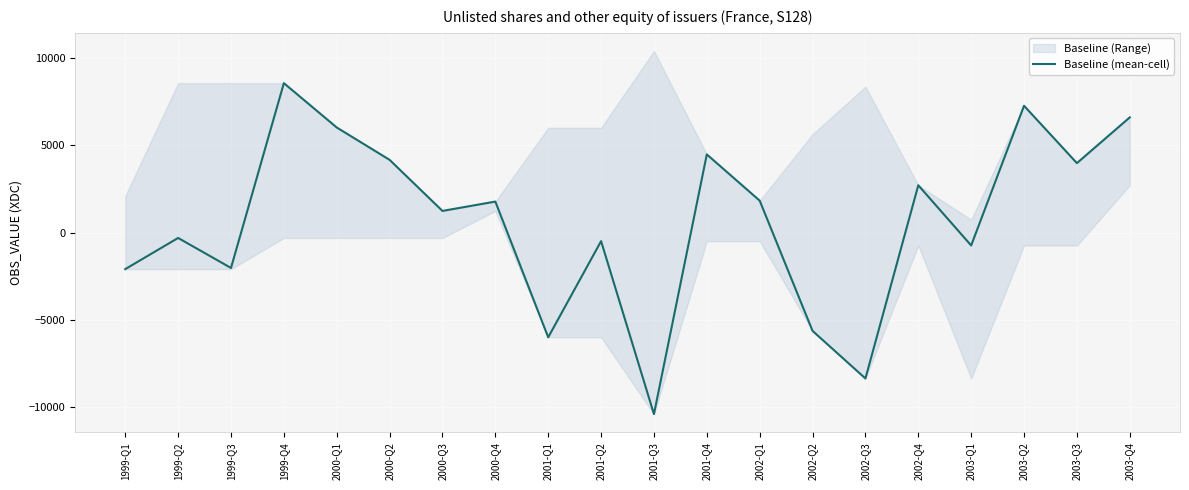

List the labels in order of value, smallest first.

2001-Q3, 2002-Q3, 2001-Q1, 2002-Q2, 1999-Q1, 1999-Q3, 2003-Q1, 2001-Q2, 1999-Q2, 2000-Q3, 2000-Q4, 2002-Q1, 2002-Q4, 2003-Q3, 2000-Q2, 2001-Q4, 2000-Q1, 2003-Q4, 2003-Q2, 1999-Q4